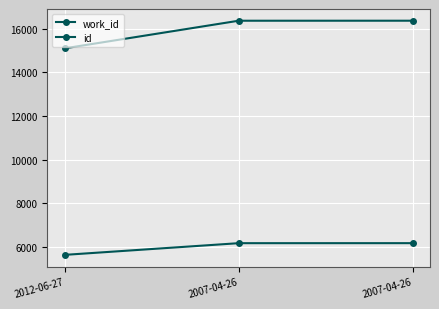

What is the maximum value shown in the chart?

16360